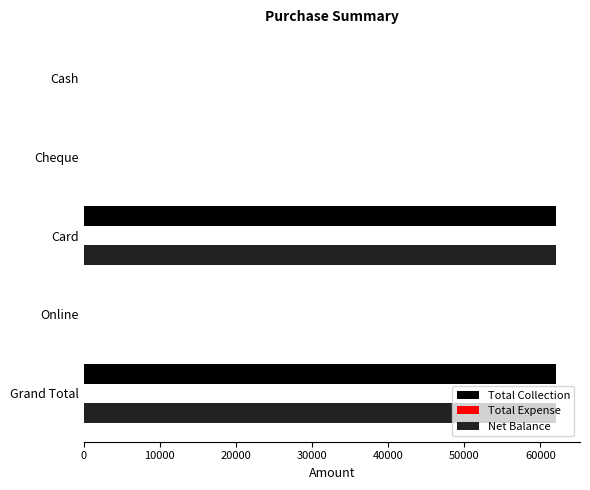

What value does the Total Collection series have at Card?

62100